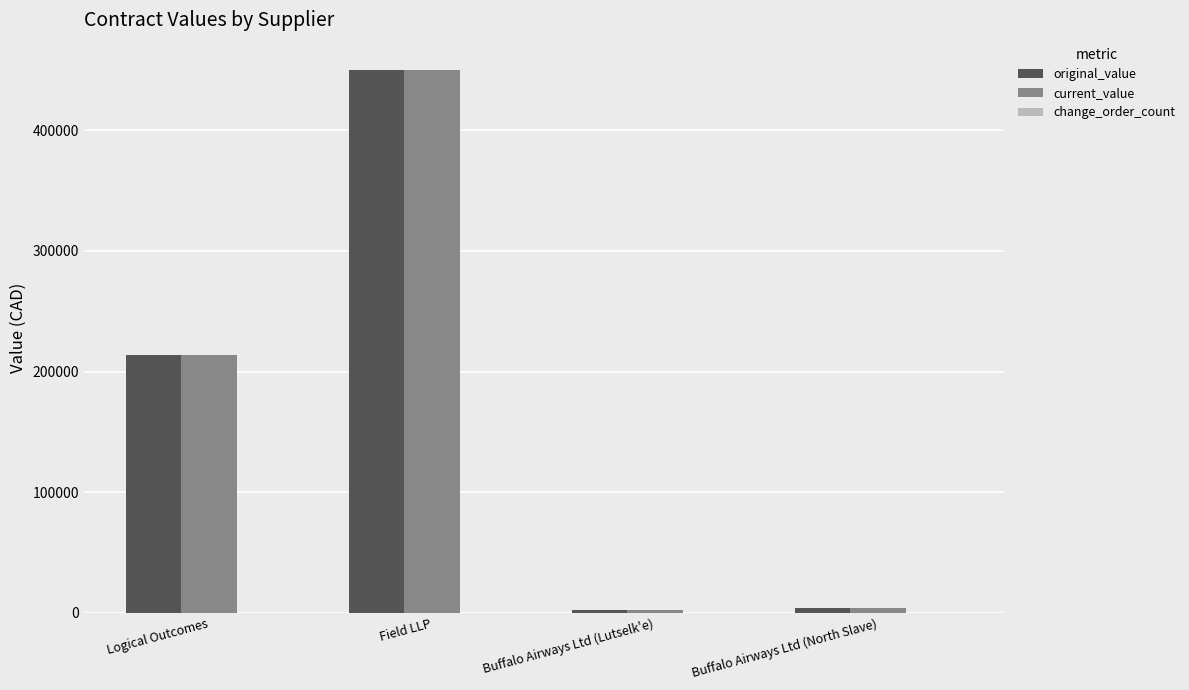

The value of current_value at Logical Outcomes is 364806.8. True or false?

False